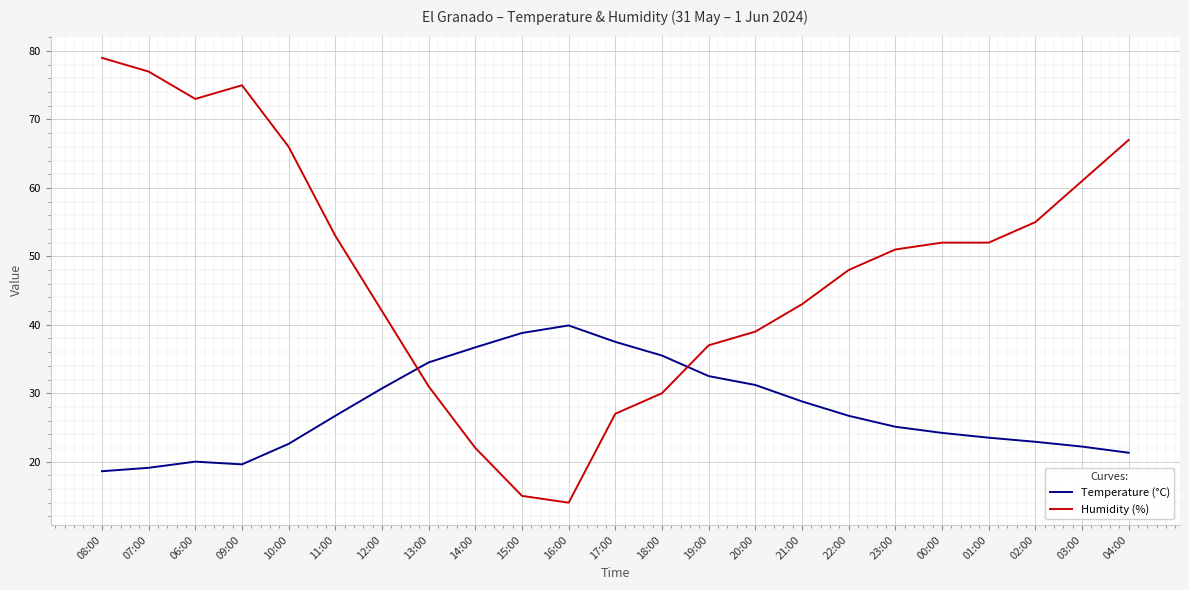

The value of Temperature (°C) at 19:00 is 32.5. True or false?

True